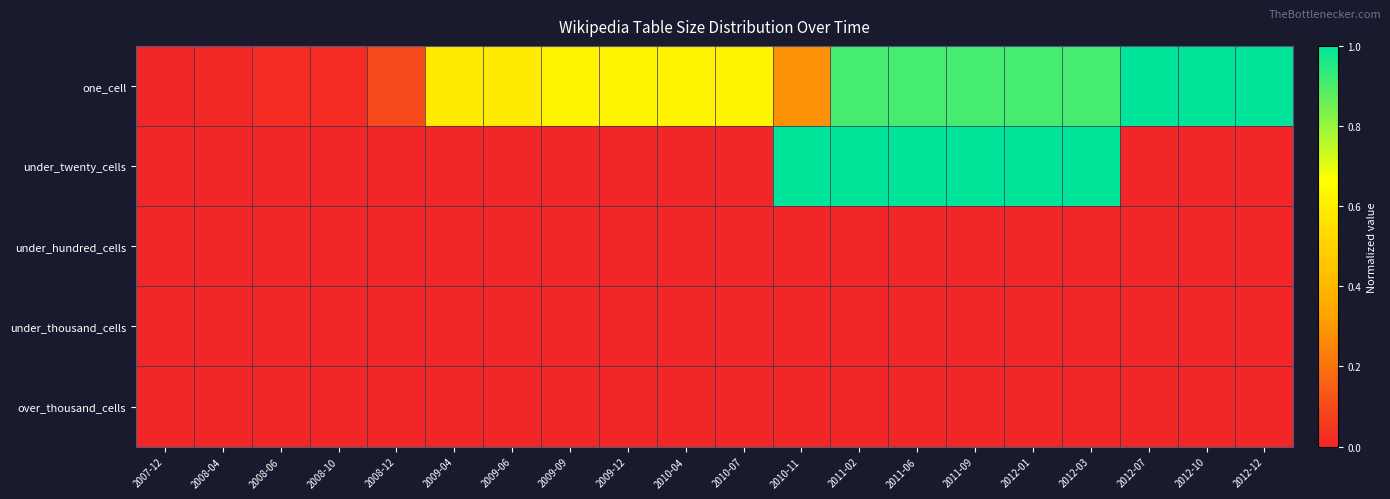

Reading right to left, what are all the values shown in this chart?

one_cell: 2012-12=1.0	2012-10=1.0	2012-07=1.0	2012-03=0.9	2012-01=0.9	2011-09=0.9	2011-06=0.9	2011-02=0.9	2010-11=0.3	2010-07=0.6	2010-04=0.6	2009-12=0.6	2009-09=0.6	2009-06=0.6	2009-04=0.6	2008-12=0.1	2008-10=0.0	2008-06=0.0	2008-04=0.0	2007-12=0.0
under_twenty_cells: 2012-12=0.0	2012-10=0.0	2012-07=0.0	2012-03=1.0	2012-01=1.0	2011-09=1.0	2011-06=1.0	2011-02=1.0	2010-11=1.0	2010-07=0.0	2010-04=0.0	2009-12=0.0	2009-09=0.0	2009-06=0.0	2009-04=0.0	2008-12=0.0	2008-10=0.0	2008-06=0.0	2008-04=0.0	2007-12=0.0
under_hundred_cells: 2012-12=0.0	2012-10=0.0	2012-07=0.0	2012-03=0.0	2012-01=0.0	2011-09=0.0	2011-06=0.0	2011-02=0.0	2010-11=0.0	2010-07=0.0	2010-04=0.0	2009-12=0.0	2009-09=0.0	2009-06=0.0	2009-04=0.0	2008-12=0.0	2008-10=0.0	2008-06=0.0	2008-04=0.0	2007-12=0.0
under_thousand_cells: 2012-12=0.0	2012-10=0.0	2012-07=0.0	2012-03=0.0	2012-01=0.0	2011-09=0.0	2011-06=0.0	2011-02=0.0	2010-11=0.0	2010-07=0.0	2010-04=0.0	2009-12=0.0	2009-09=0.0	2009-06=0.0	2009-04=0.0	2008-12=0.0	2008-10=0.0	2008-06=0.0	2008-04=0.0	2007-12=0.0
over_thousand_cells: 2012-12=0.0	2012-10=0.0	2012-07=0.0	2012-03=0.0	2012-01=0.0	2011-09=0.0	2011-06=0.0	2011-02=0.0	2010-11=0.0	2010-07=0.0	2010-04=0.0	2009-12=0.0	2009-09=0.0	2009-06=0.0	2009-04=0.0	2008-12=0.0	2008-10=0.0	2008-06=0.0	2008-04=0.0	2007-12=0.0